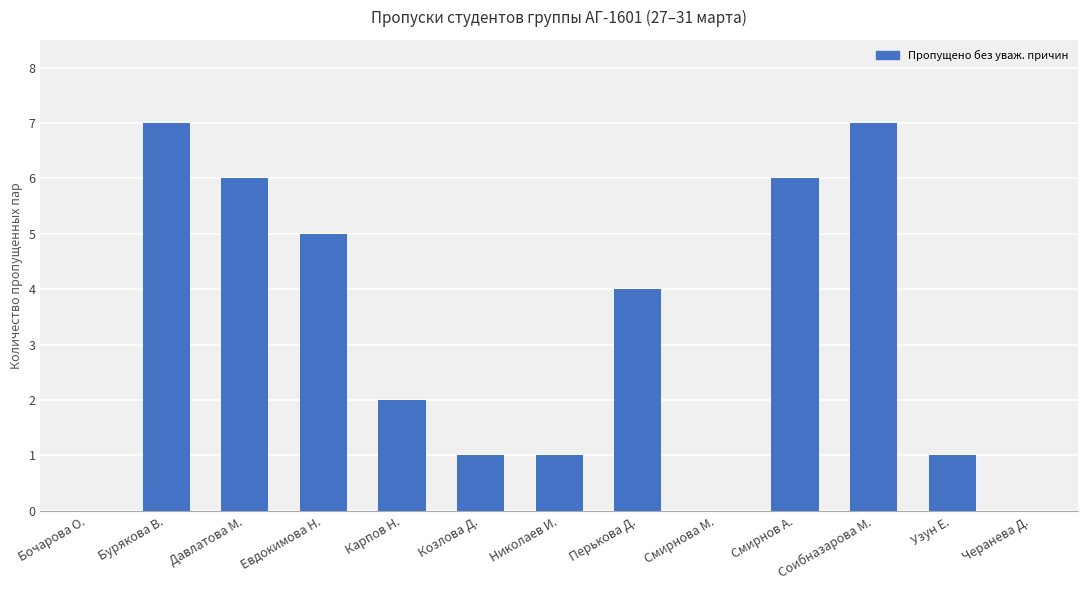

True or false: the data shows 3 at Карпов Н..

False